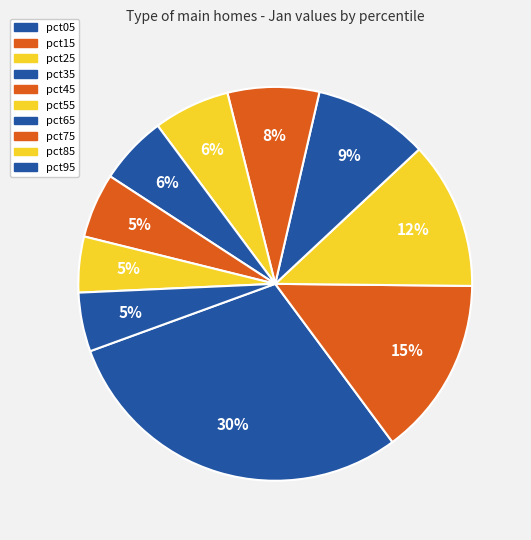

Does pct75 account for over 50% of the chart?

No